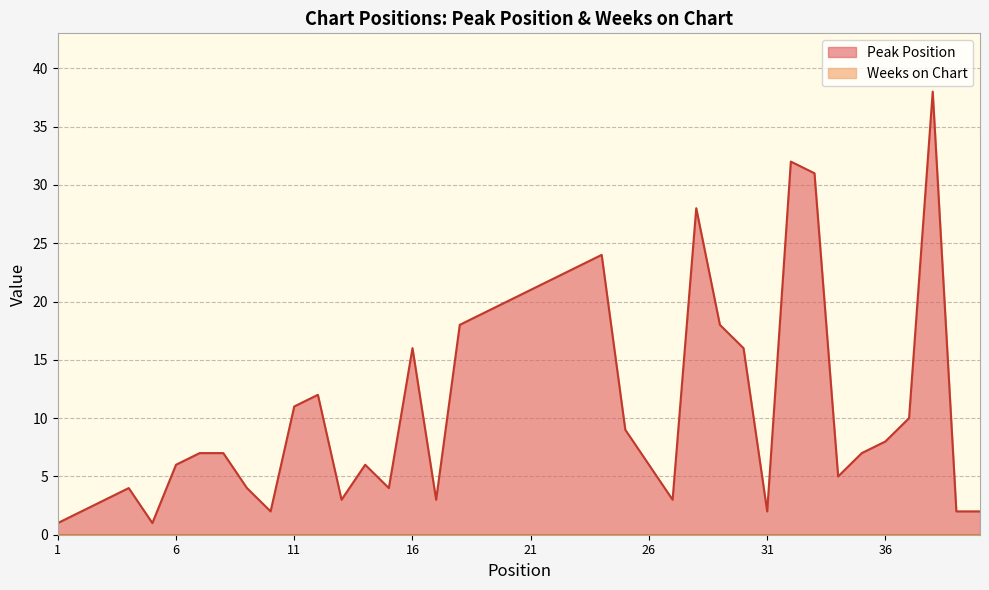

What is the maximum value shown in the chart?

38